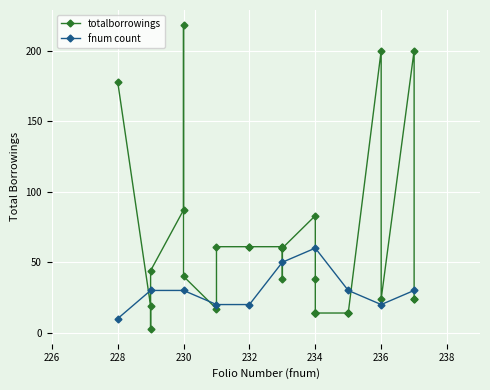

The value at 233 is 38. True or false?

True